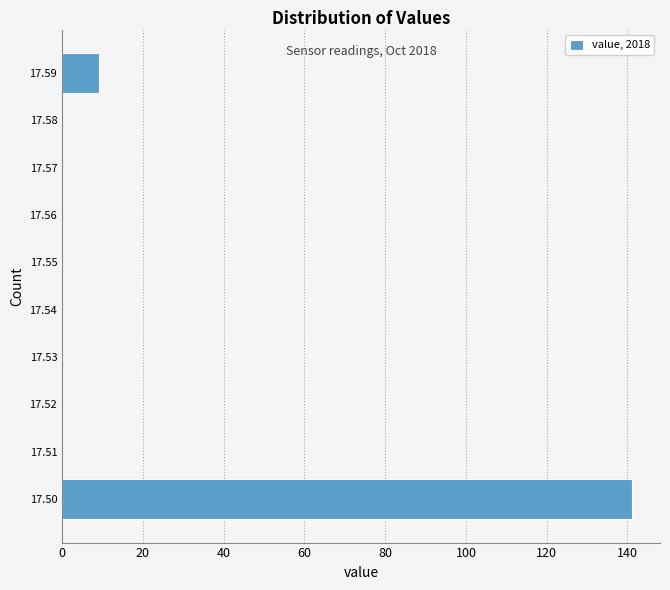

Reading bottom to top, transcribe all the data shown in this chart.

17.50=141	17.51=0	17.52=0	17.53=0	17.54=0	17.55=0	17.56=0	17.57=0	17.58=0	17.59=9